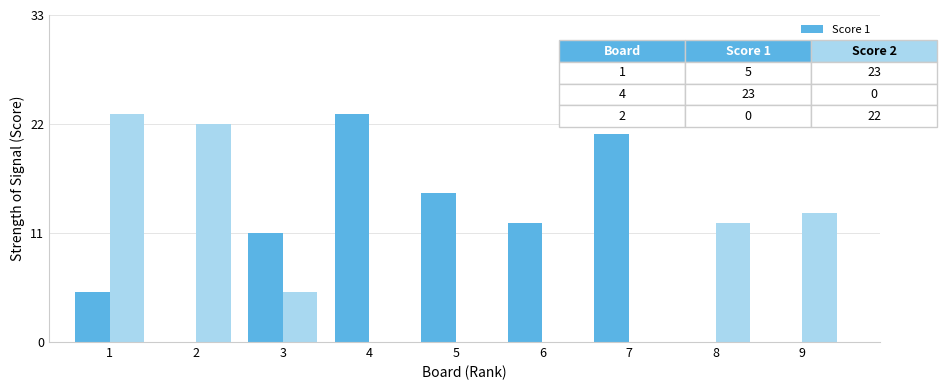

Which series changed the most between 1 and 8?

Score 2